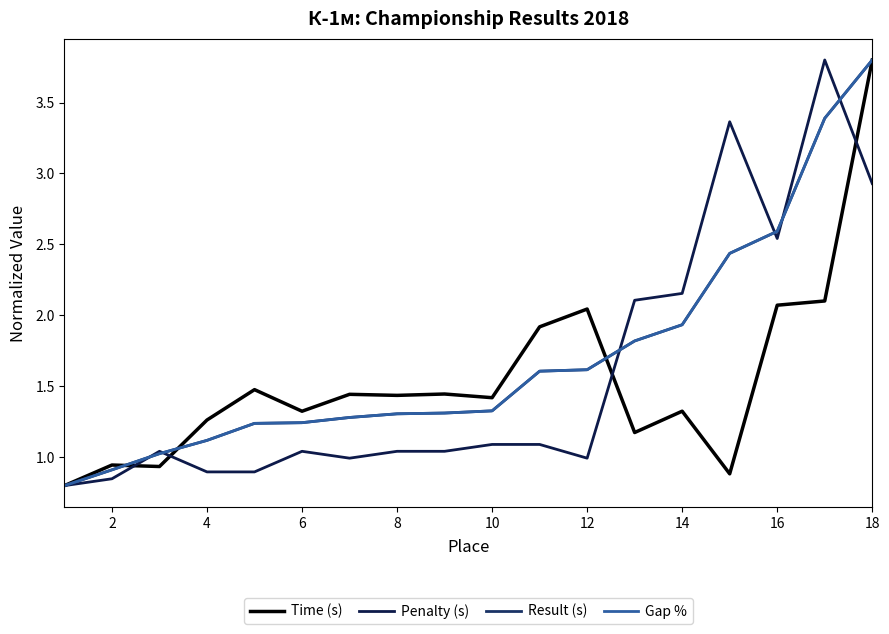

At how many categories does at least one series exceed 2?

7